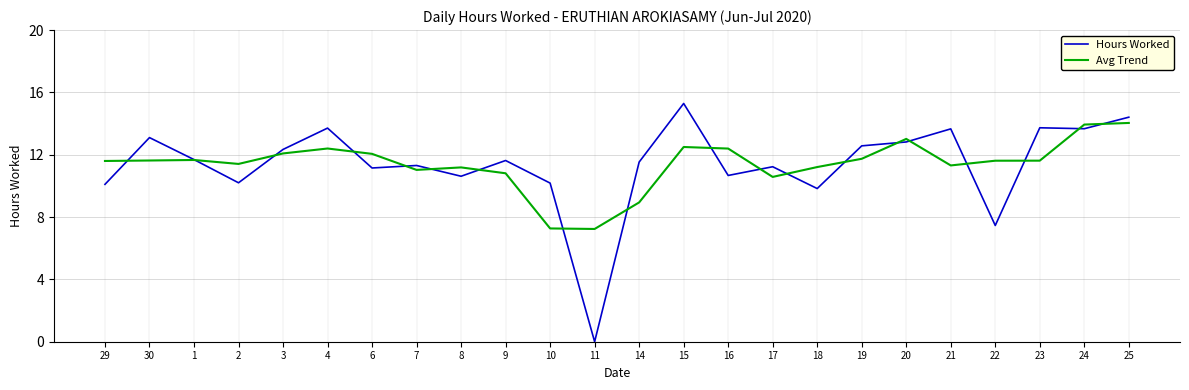

Which label corresponds to the largest value in the chart?

15